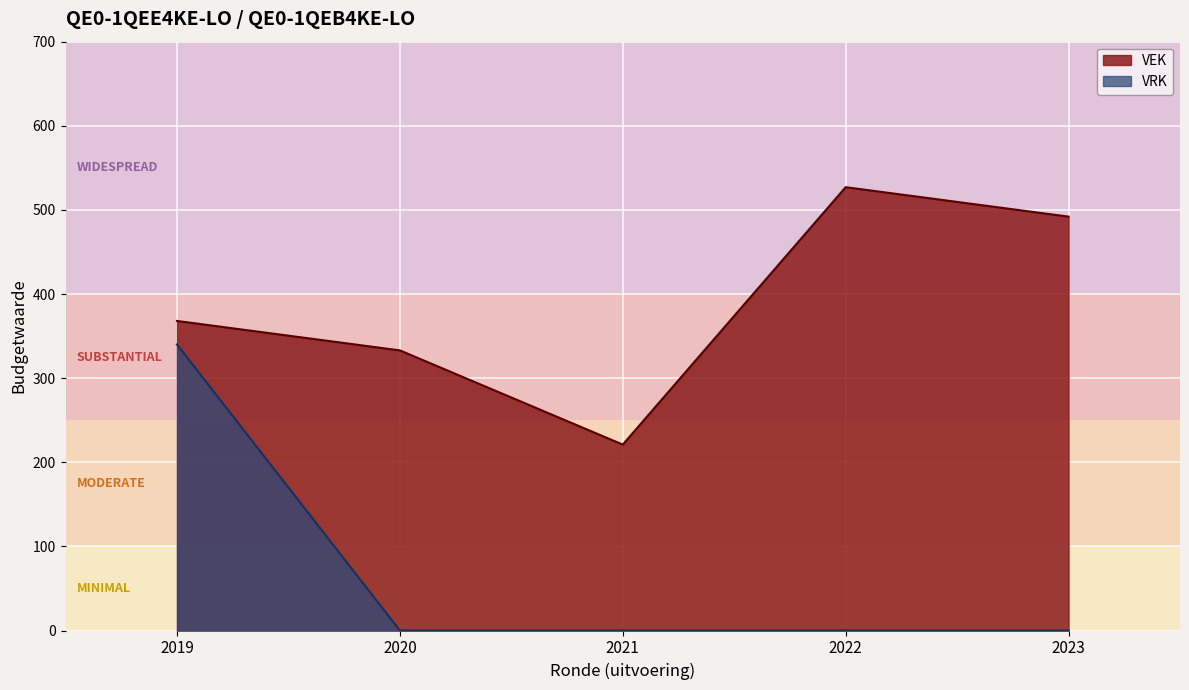

How many lines are shown in the chart?

2